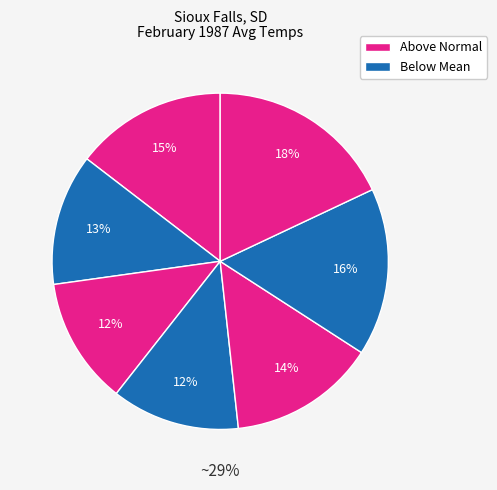

True or false: 1936 accounts for 13% of the total.

False